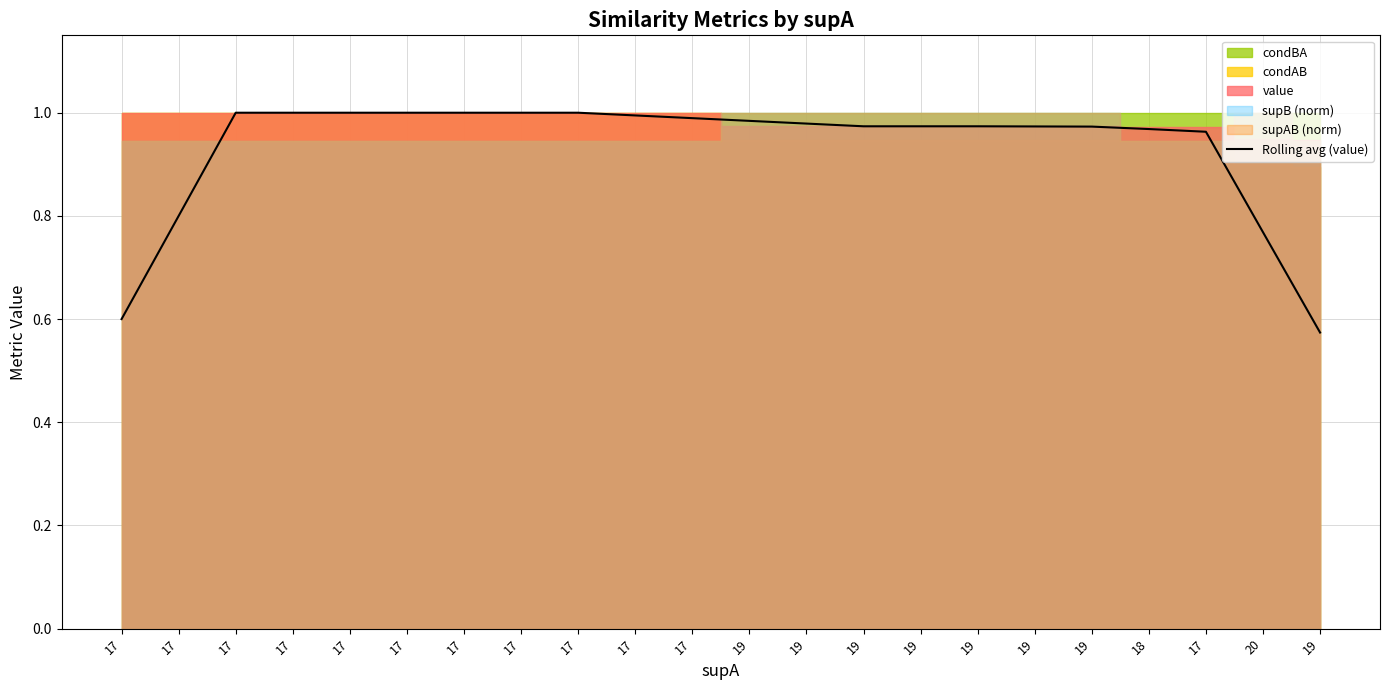

Which category has the lowest value across all series?

19